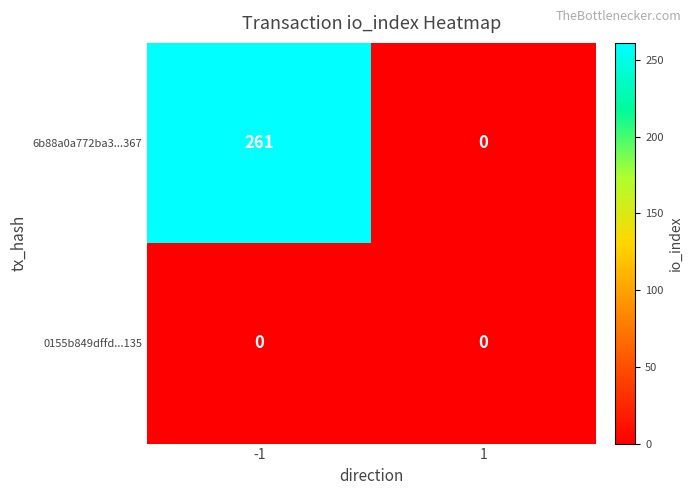

Read the 6b88a0a772ba3...367 value at -1.

261